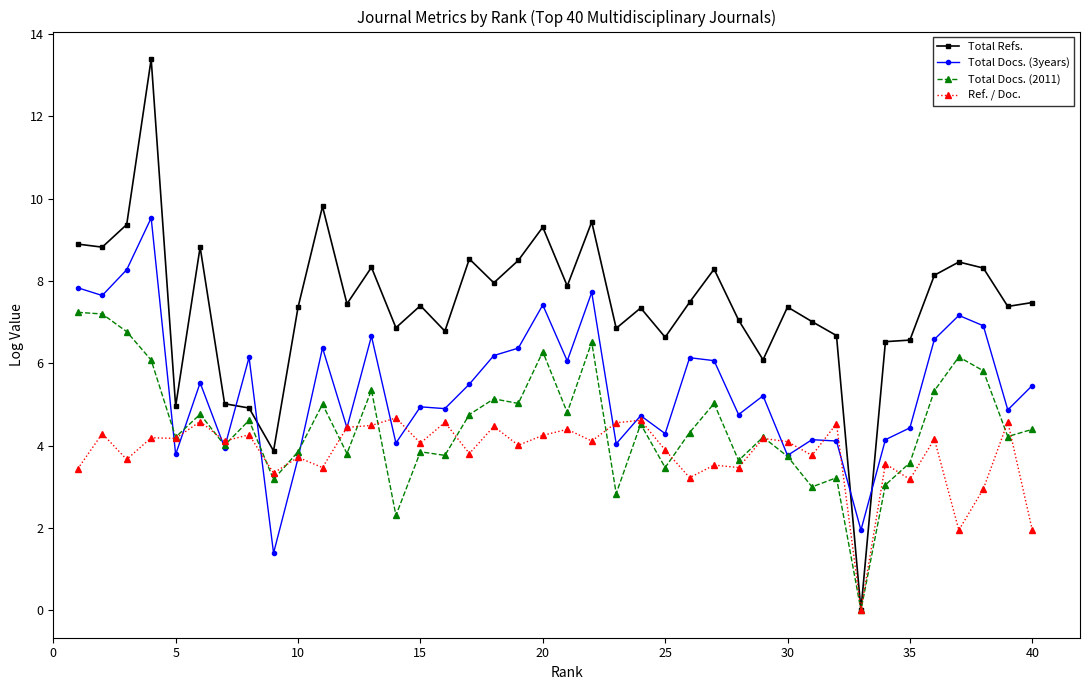

What is the value of the Total Docs. (2011) point at the 40th from the left?

4.4